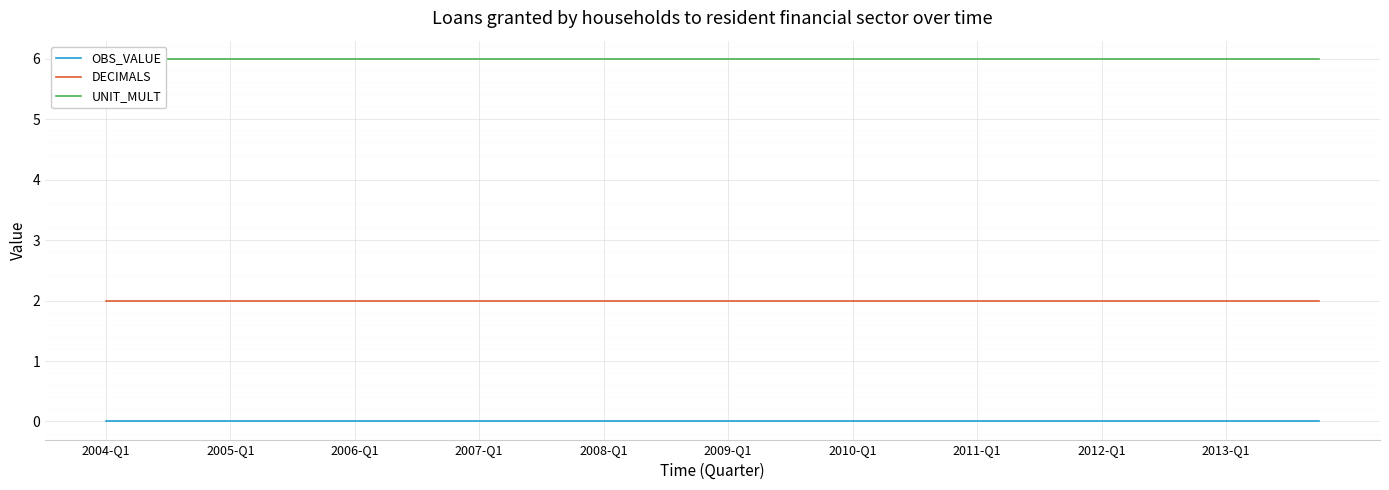

Is this an area chart (filled region under the line)?

No